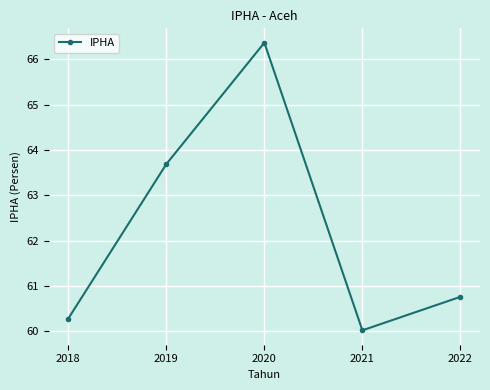

What is the difference between the values at 2019 and 2021?

3.7